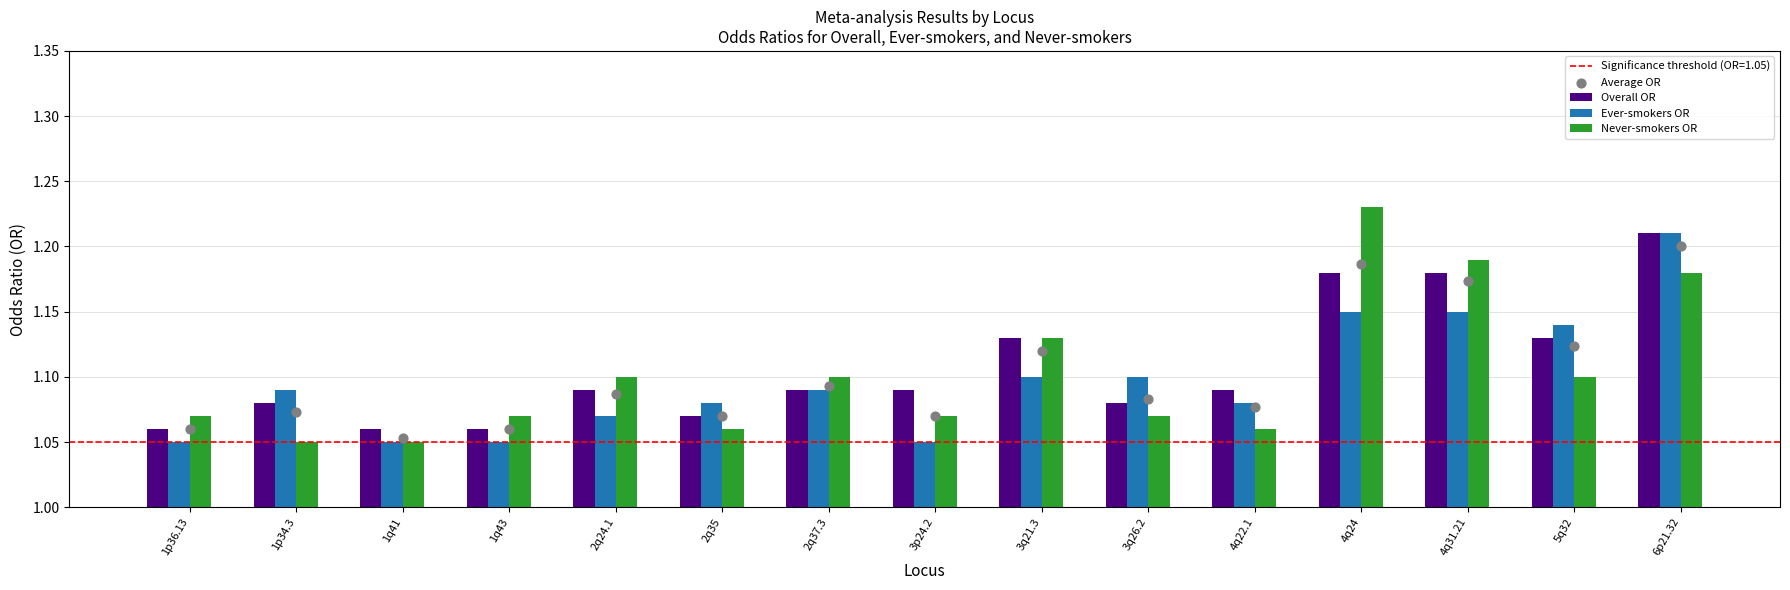

At which category is the sum across all series the highest?

6p21.32